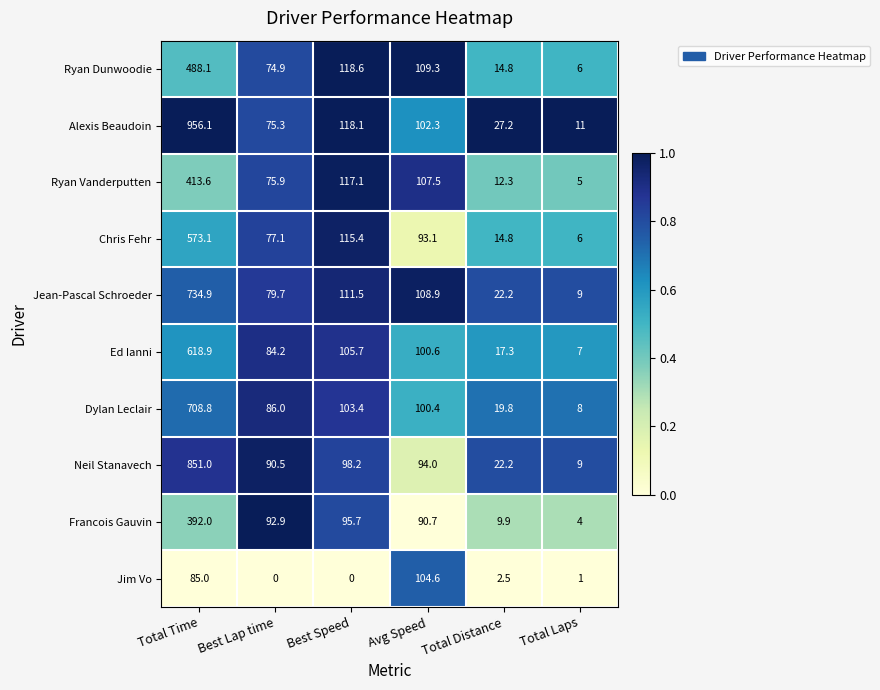

What is the lowest value of the Chris Fehr series?

6.0